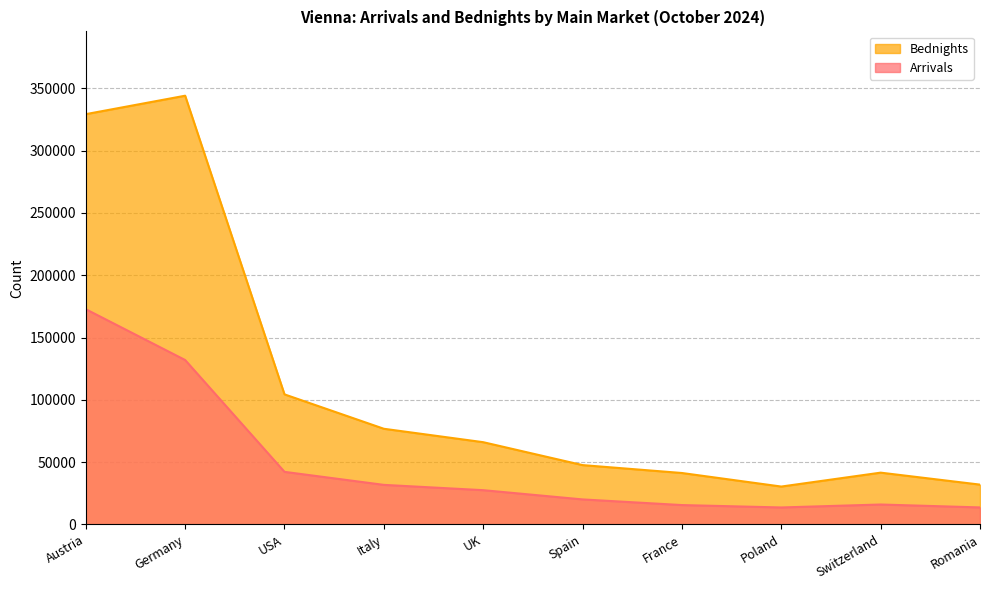

What is the value of the Bednights point at the 3rd from the left?

104370